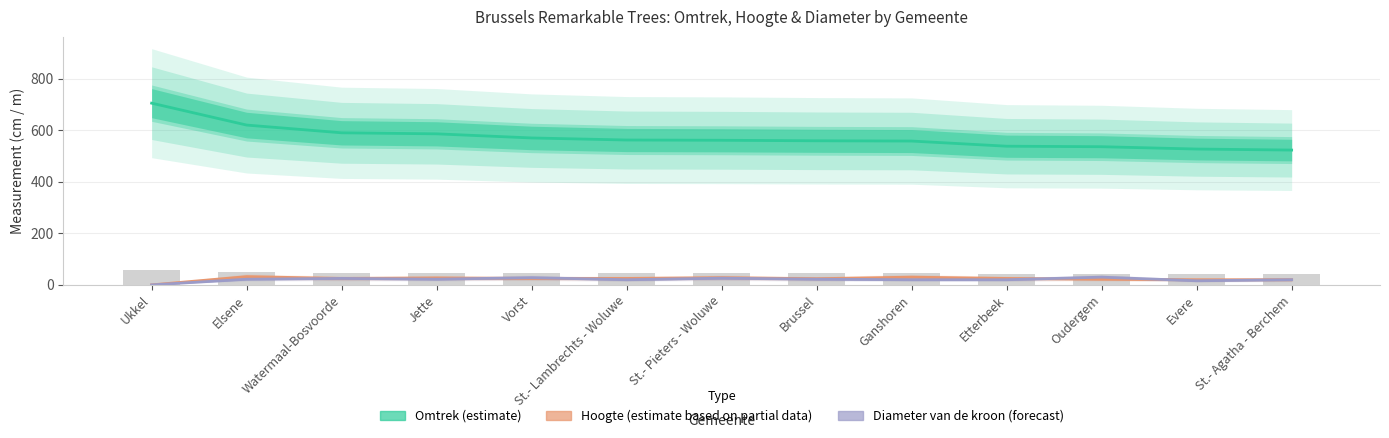

True or false: diameter has a value of 15 at Ukkel.

False